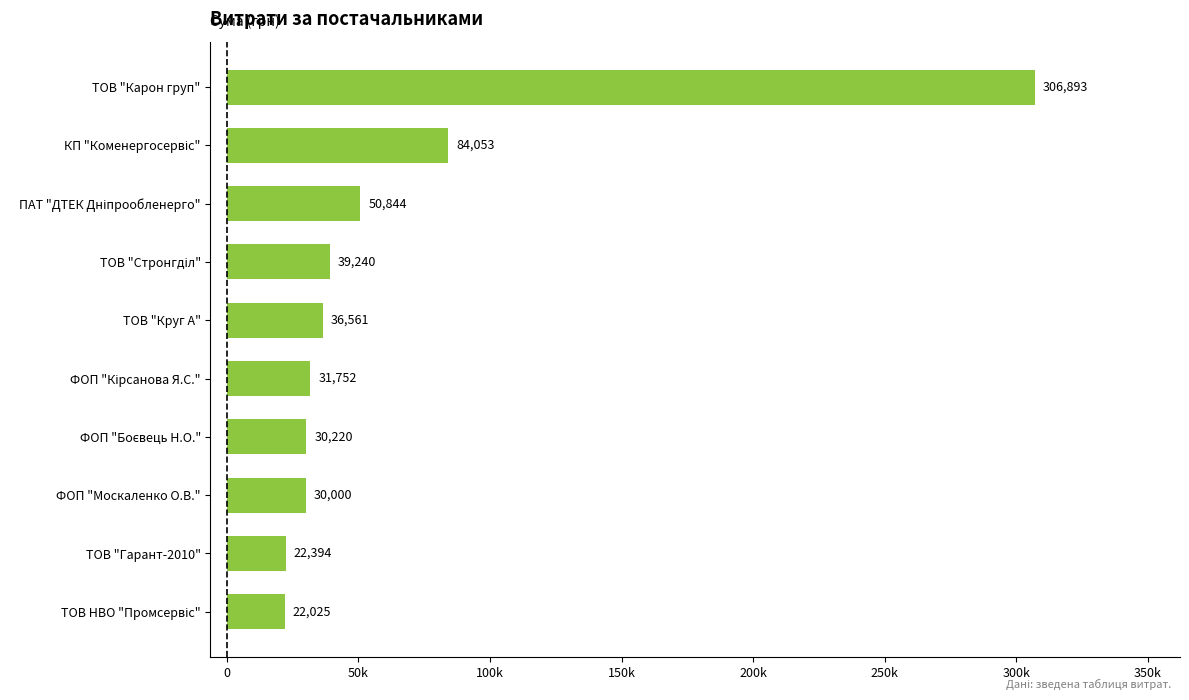

Are the bars horizontal?

Yes